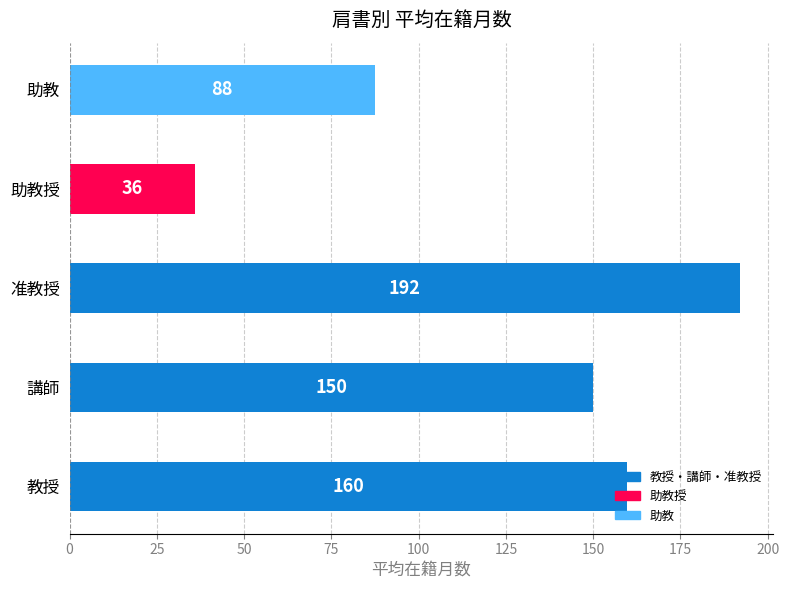

Rank the categories by value from lowest to highest.

助教授, 助教, 講師, 教授, 准教授